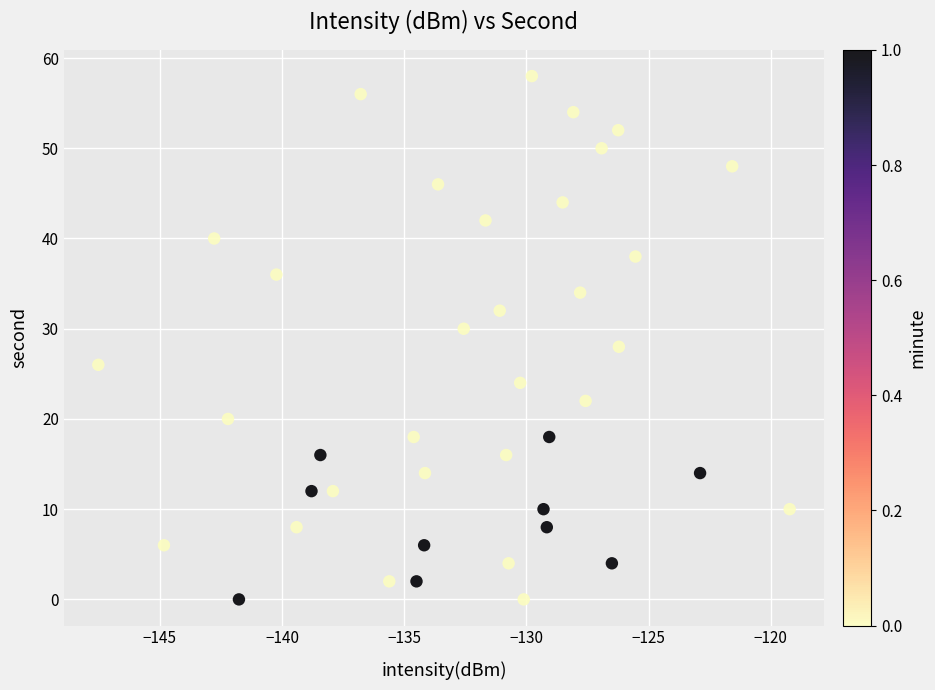

What is the range of Y values (max minus min)?

58